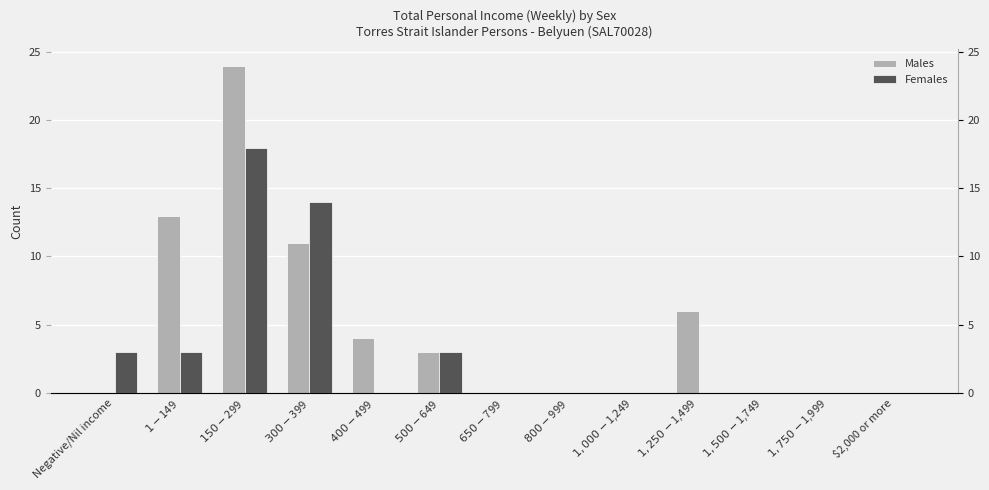

Where is Males nearest to the value 12?

$1-$149